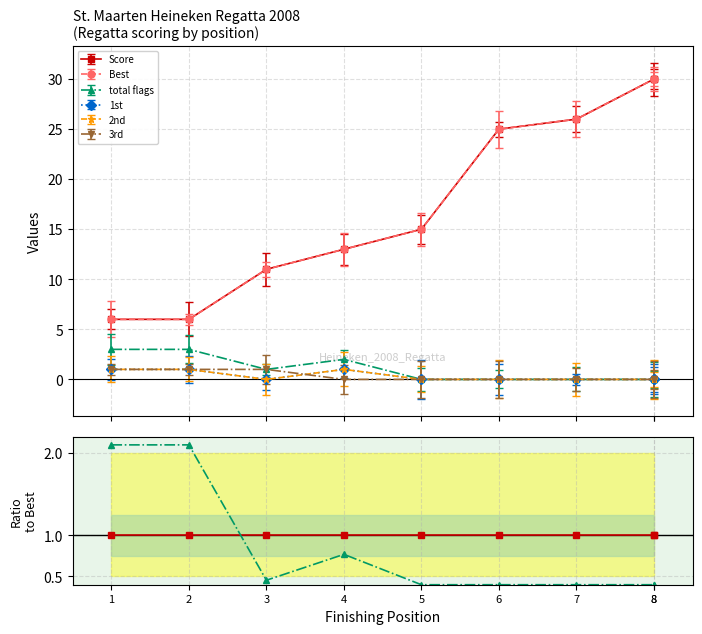

Which series changed the most between 5 and 8?

Score/Best